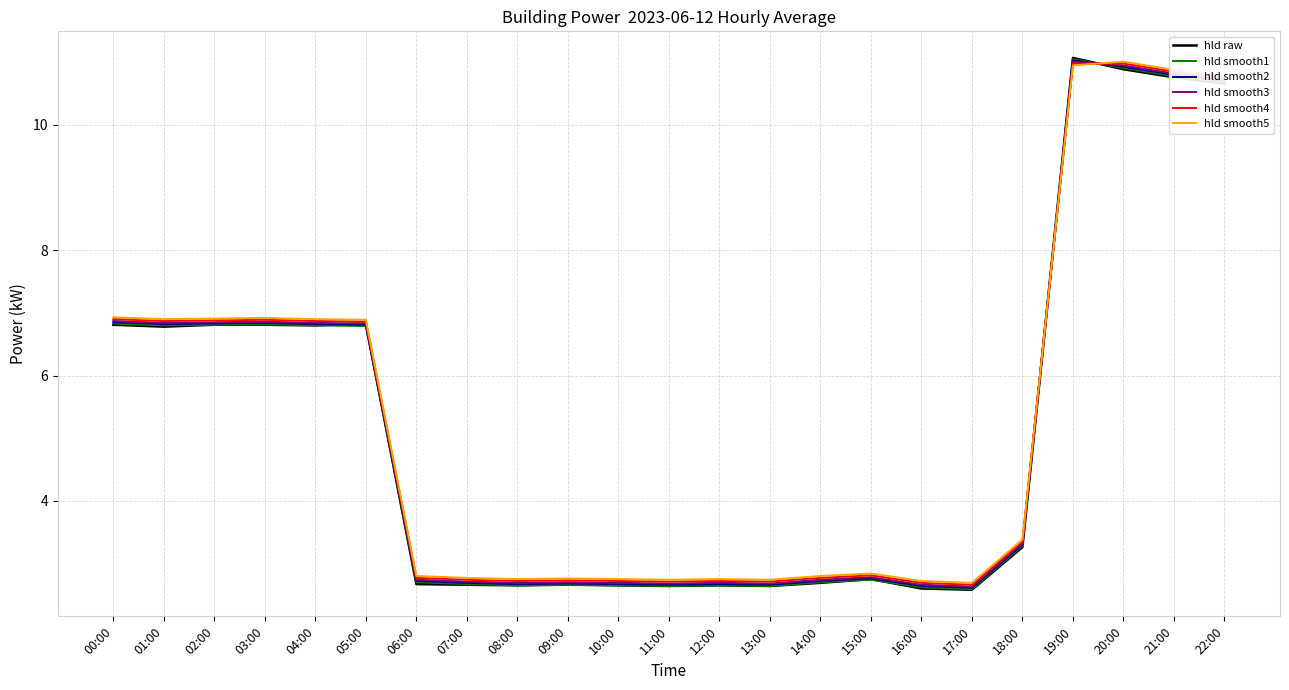

What is the difference between the hld smooth2 values at 11:00 and 06:00?

0.1